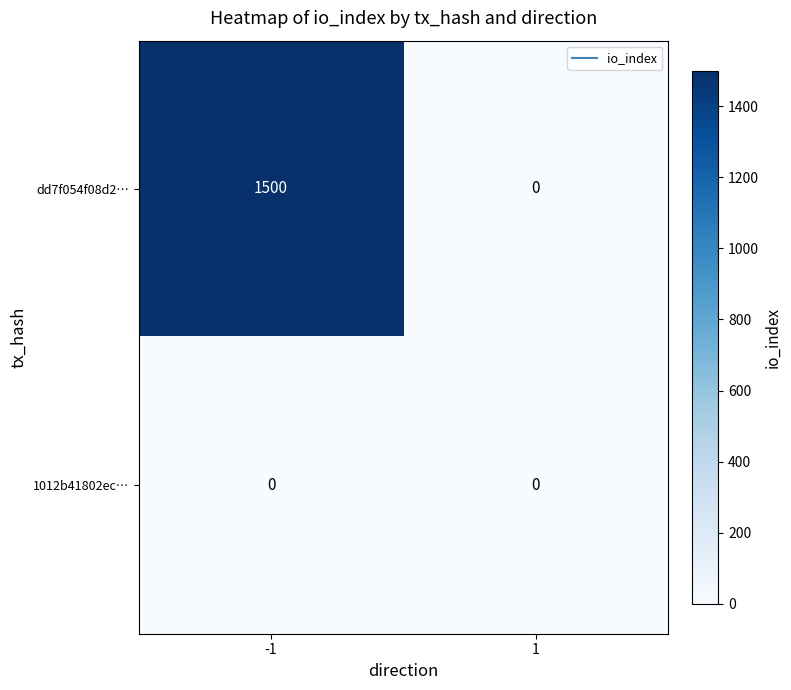

The dd7f054f08d2… series shows 1500 at -1. True or false?

True